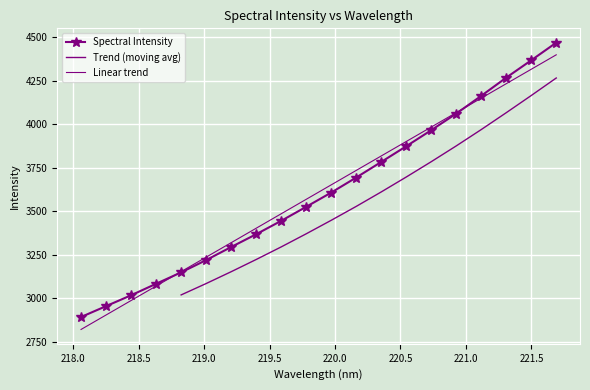

What is the sum of all values?

72203.0